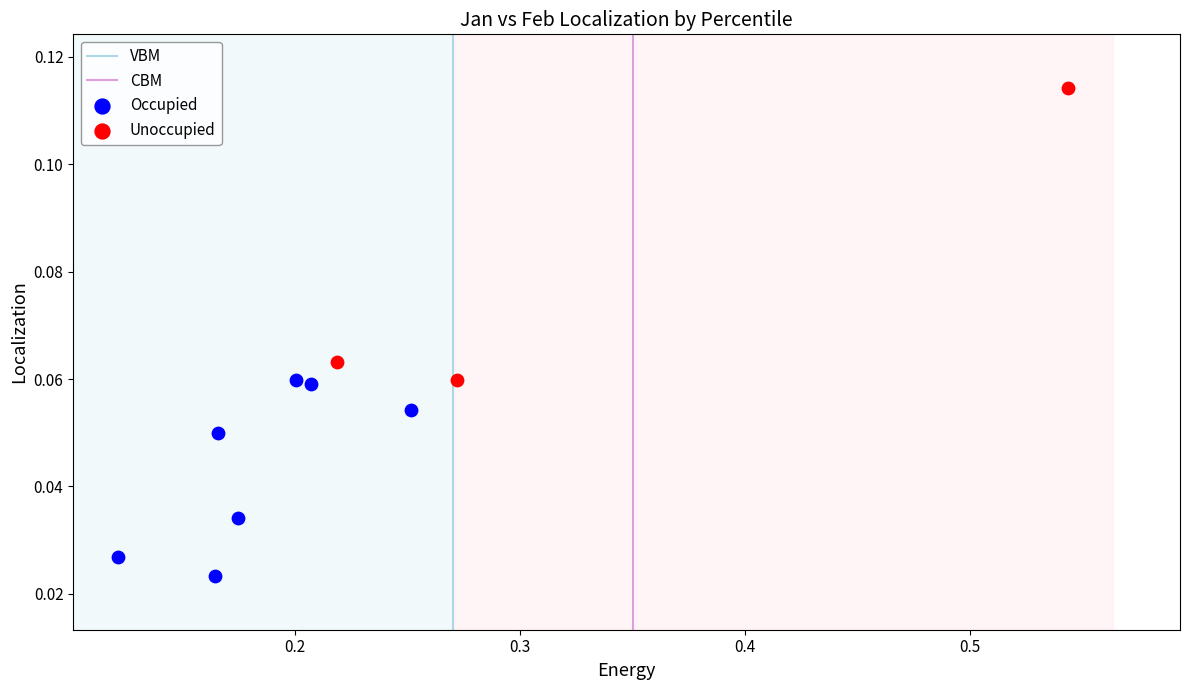

Which series reaches the maximum Y coordinate?

Unoccupied